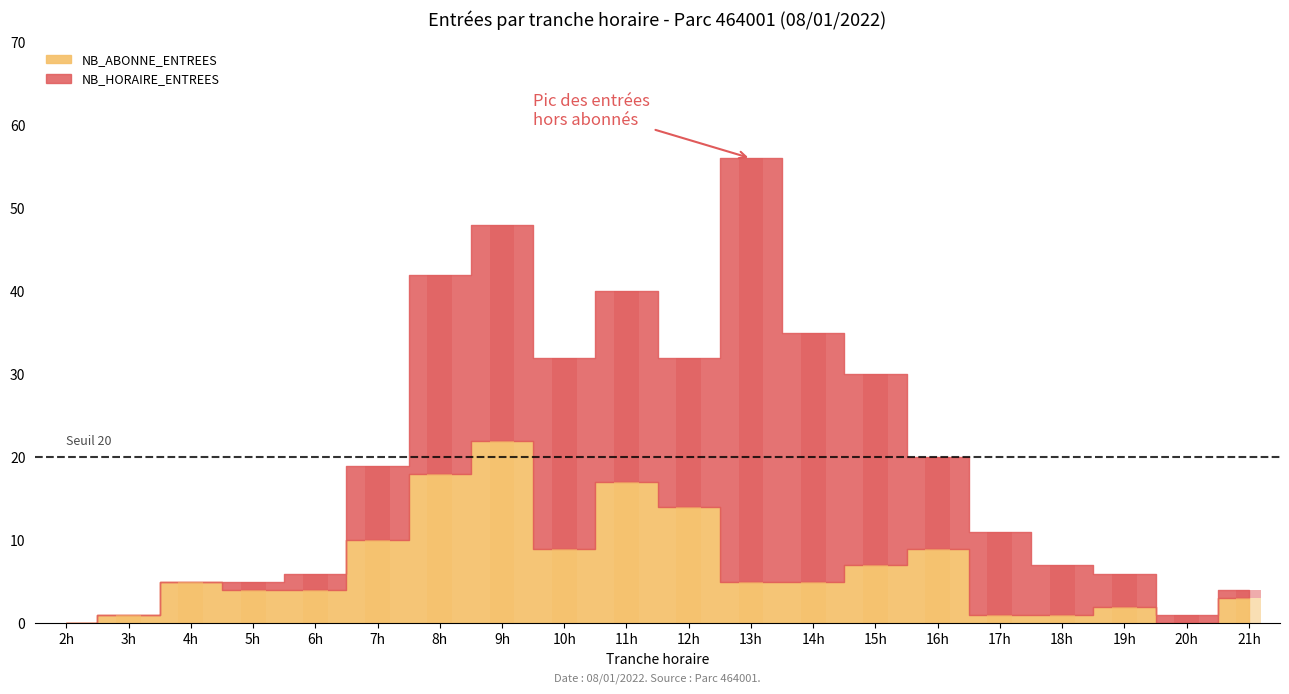

At 18h, list the series in order from largest to smallest.

NB_HORAIRE_ENTREES, NB_ABONNE_ENTREES